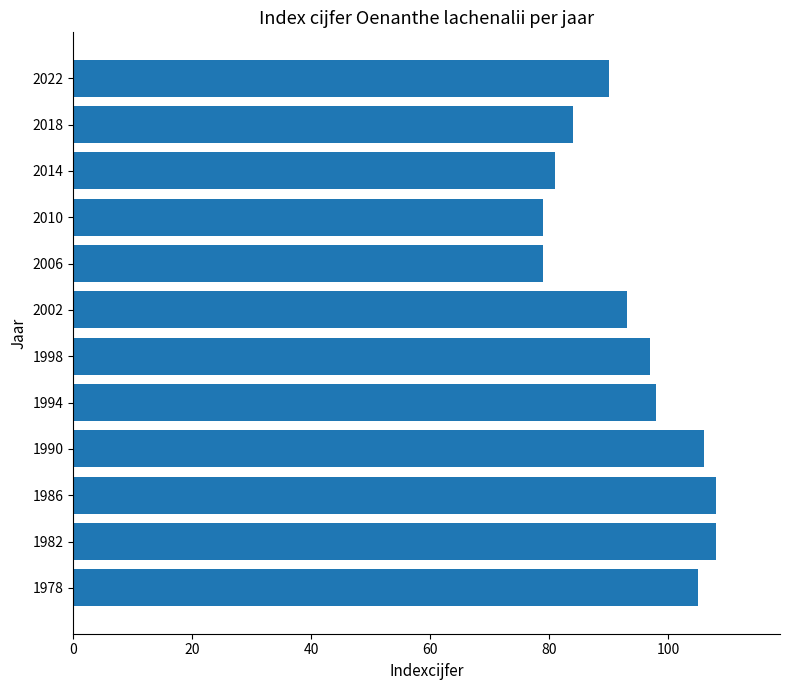

The value at 1990 is 176. True or false?

False